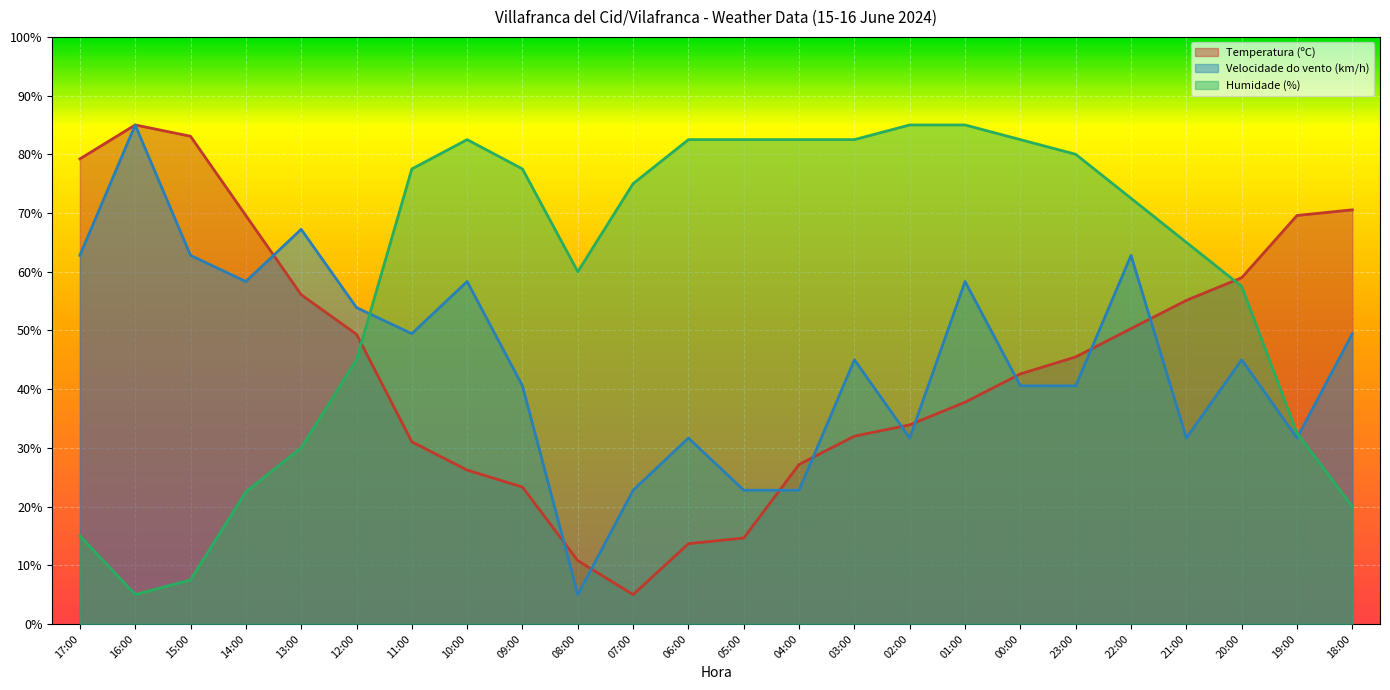

True or false: Temperatura (ºC) and Humidade (%) cross at least once.

True